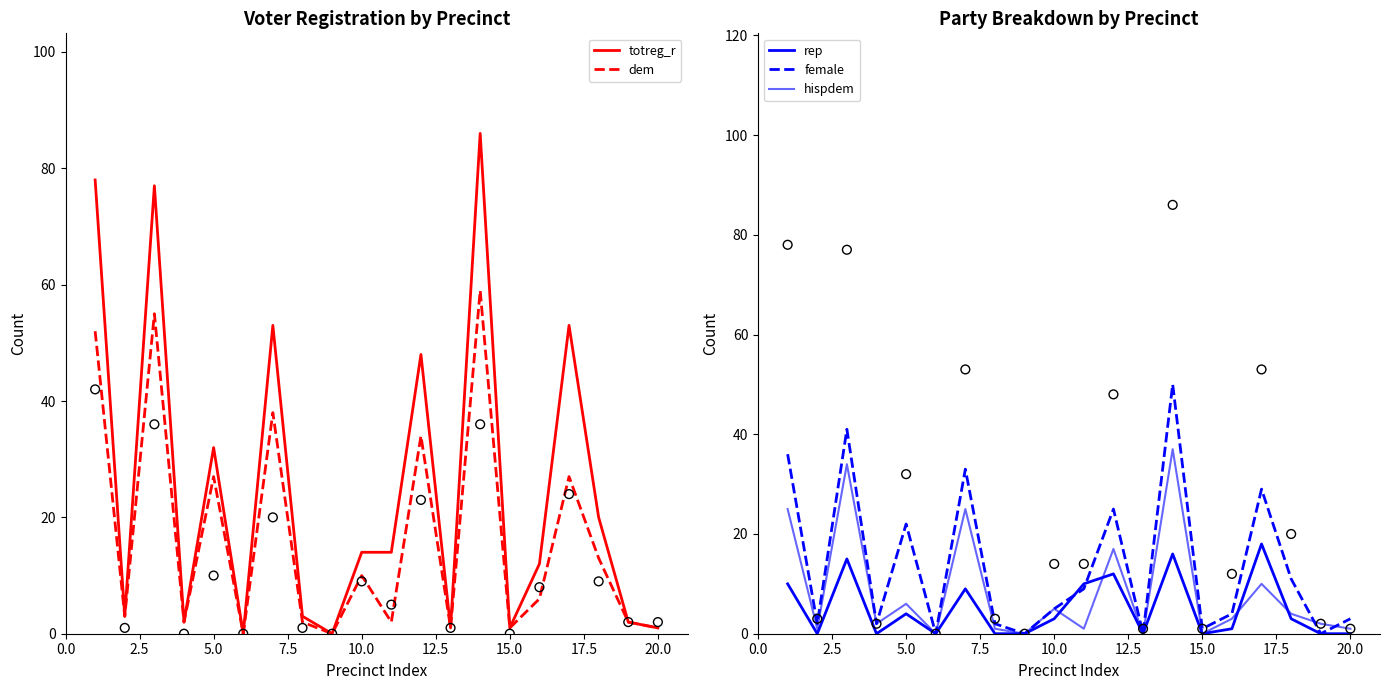

Which series contains the highest Y value?

totreg_r